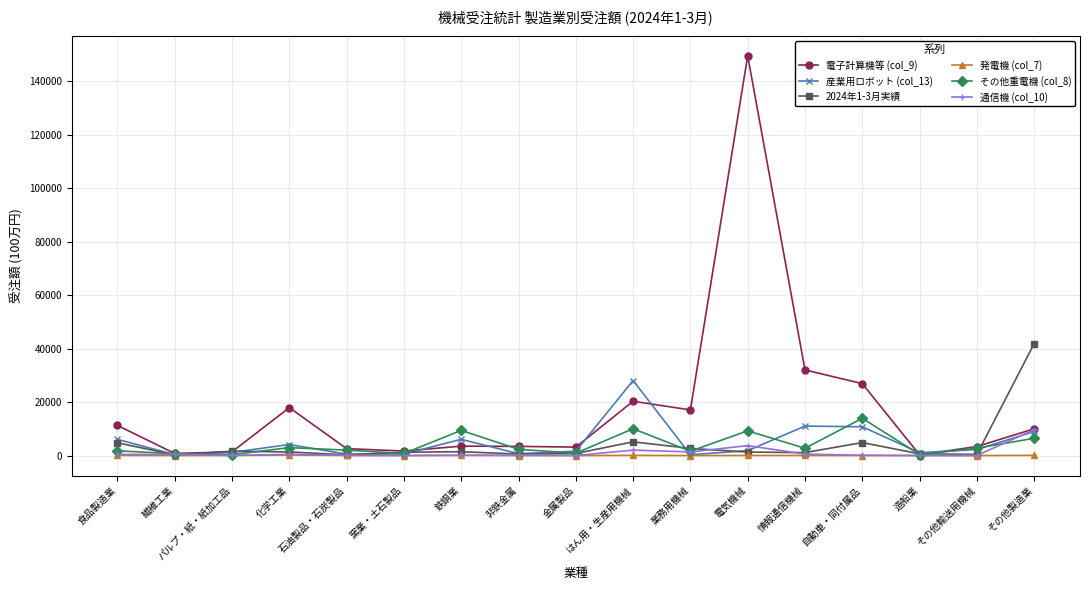

True or false: 電子計算機等 (col_9) has more than 0 interior local peaks.

True